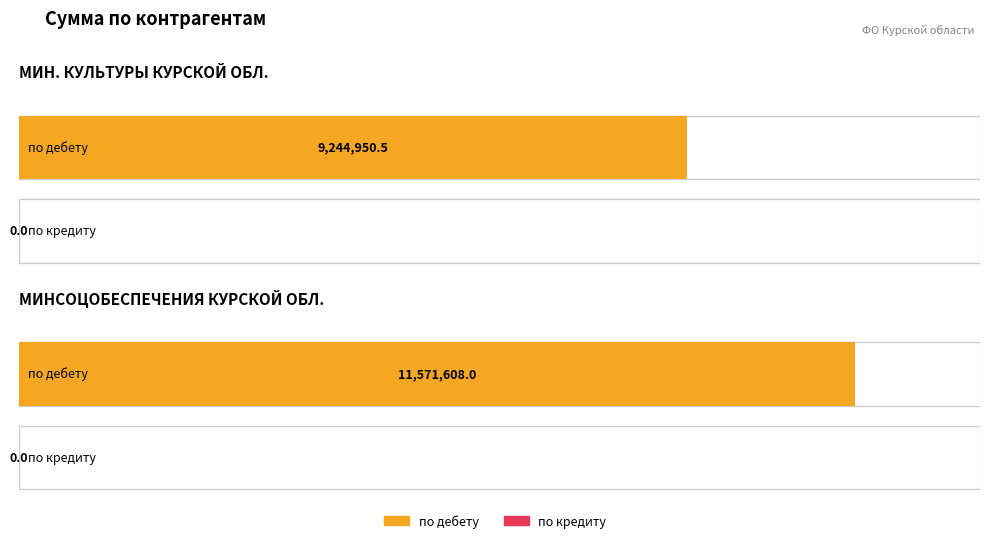

Rank the series by their average value, from highest to lowest.

по дебету, по кредиту